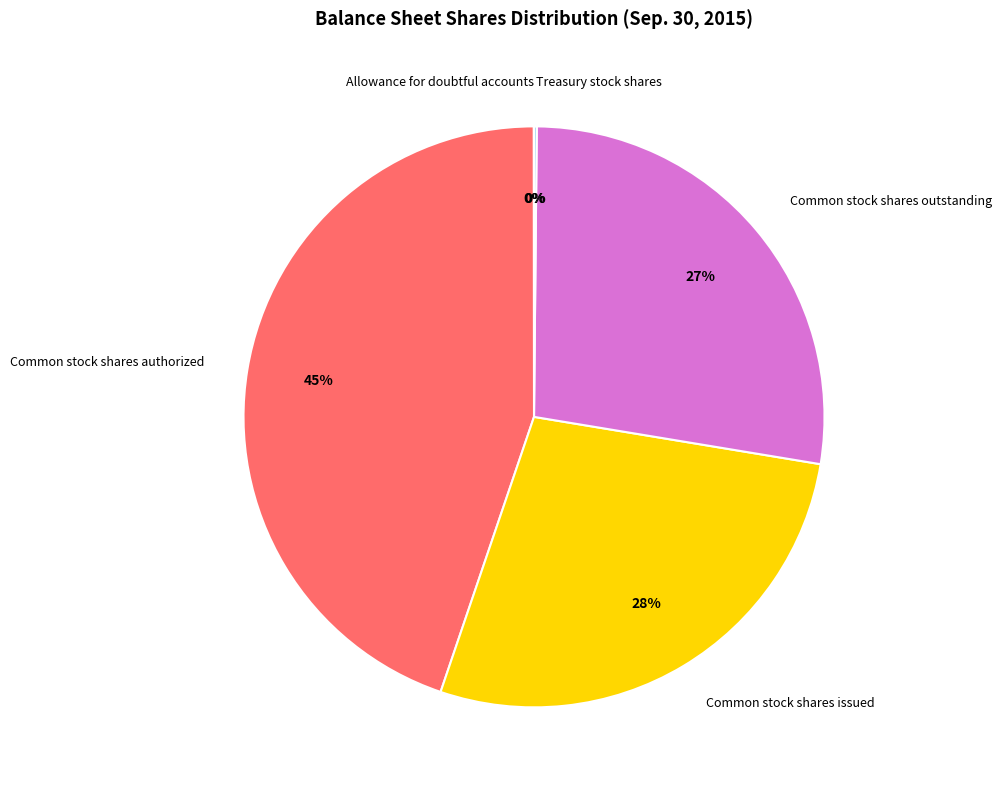

To the nearest percent, what is the average slice percentage?

20%